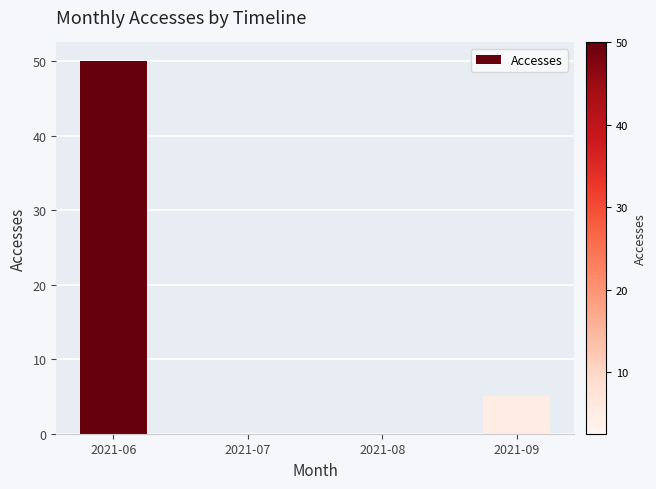

Where does the data first go above 5?

2021-06